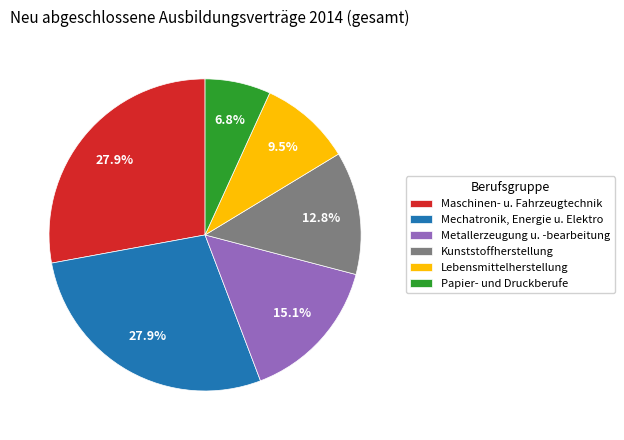

What portion of the pie excludes Mechatronik, Energie u. Elektro?

72.1%